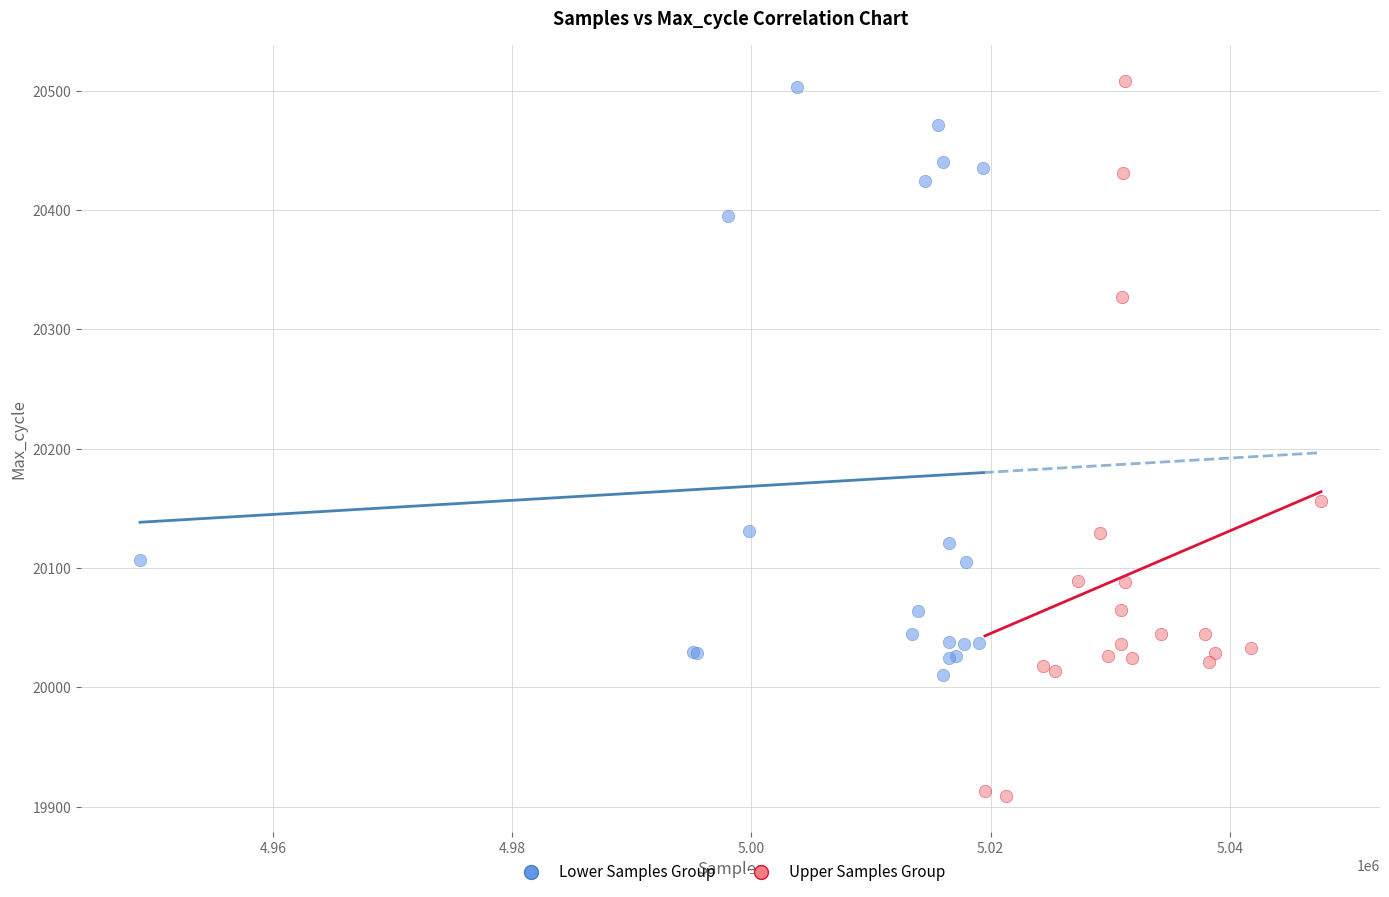

Which series has the largest Y range (max minus min)?

Upper Samples Group